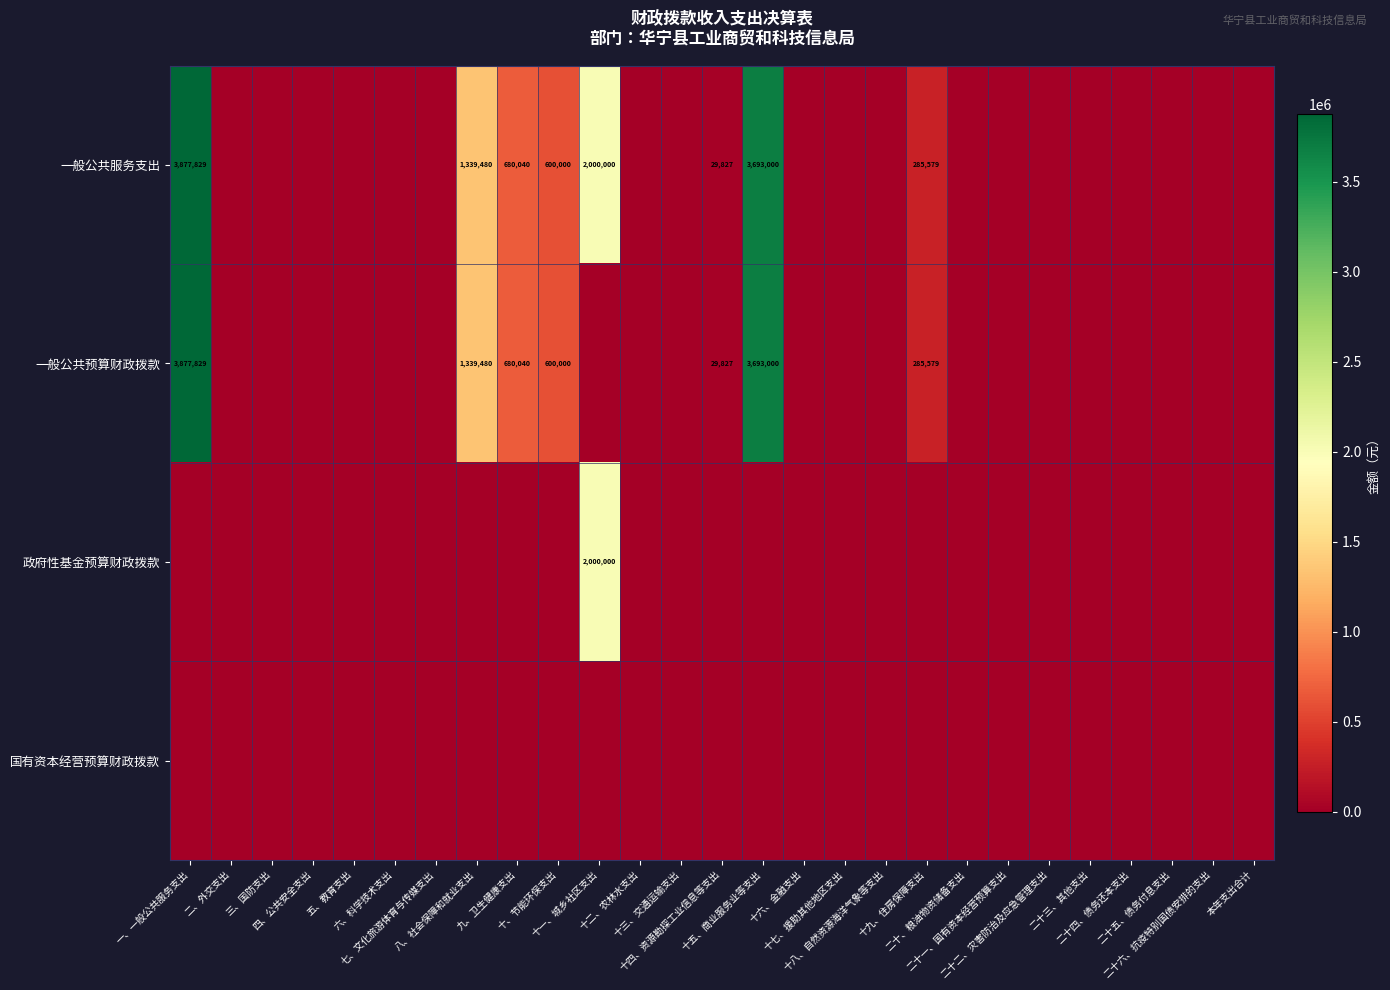

Which series changed the most between 三、国防支出 and 十五、商业服务业等支出?

一般公共服务支出